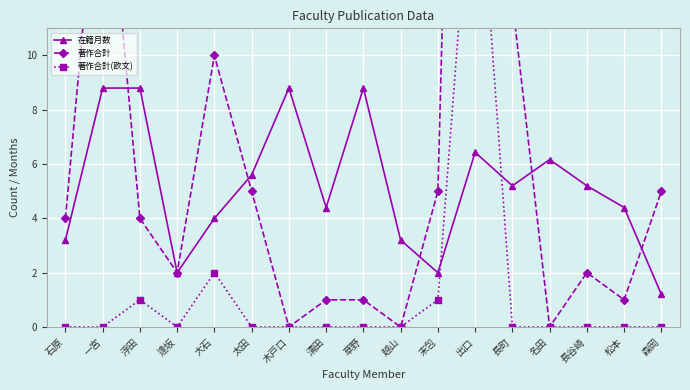

At which label is 在籍月数 closest to 5?

長町